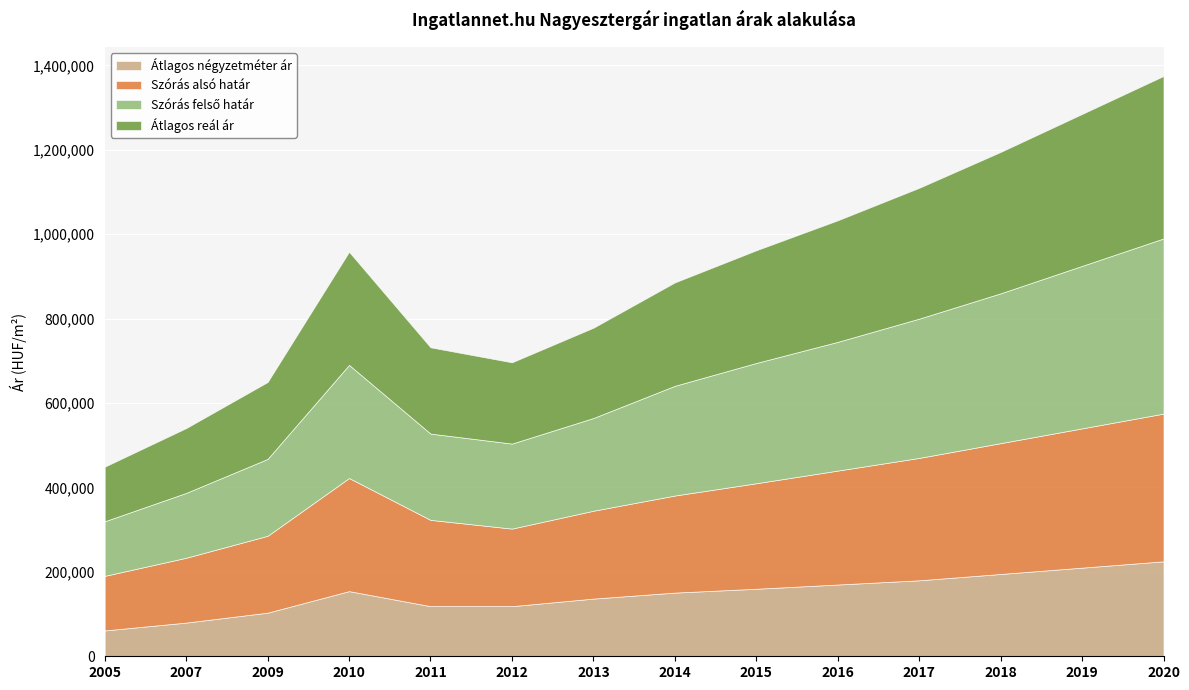

Rank the series at 2014 from lowest to highest value.

Átlagos négyzetméter ár, Szórás alsó határ, Átlagos reál ár, Szórás felső határ